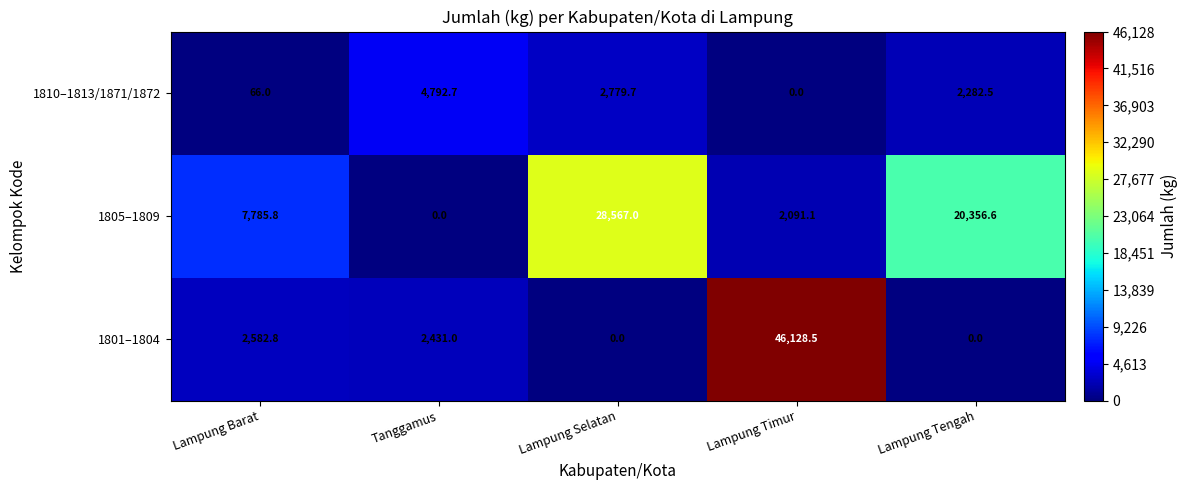

Rank the series by their maximum value, from lowest to highest.

1810–1813/1871/1872, 1805–1809, 1801–1804